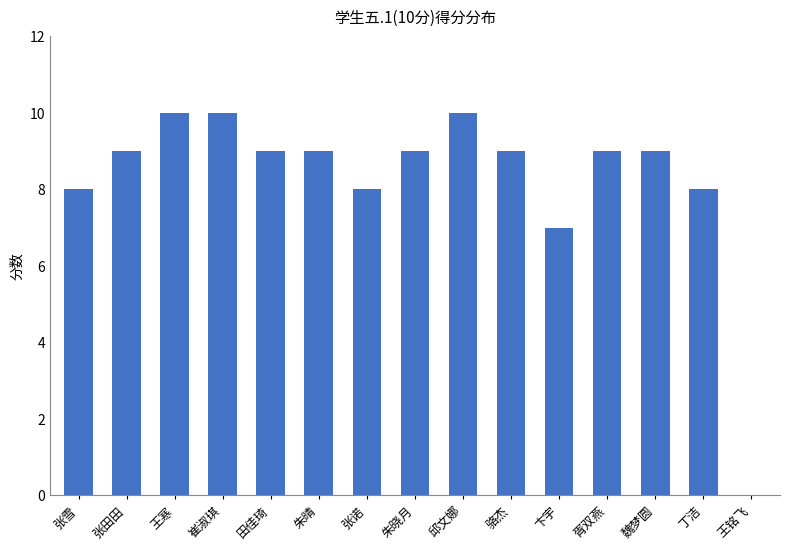

Which has a higher value, 田佳琦 or 王寒?

王寒